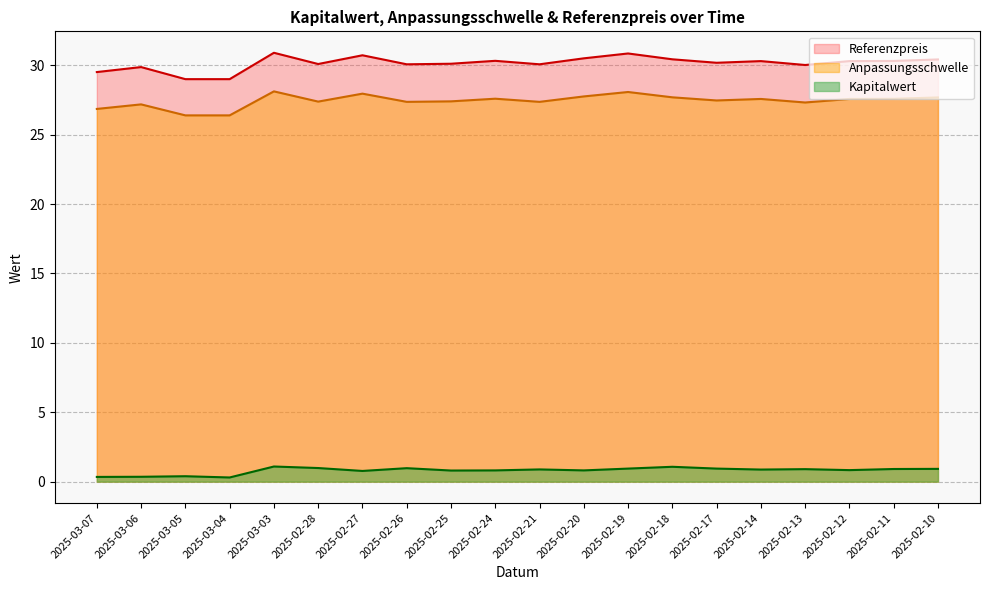

True or false: Referenzpreis and Kapitalwert intersect in this chart.

False